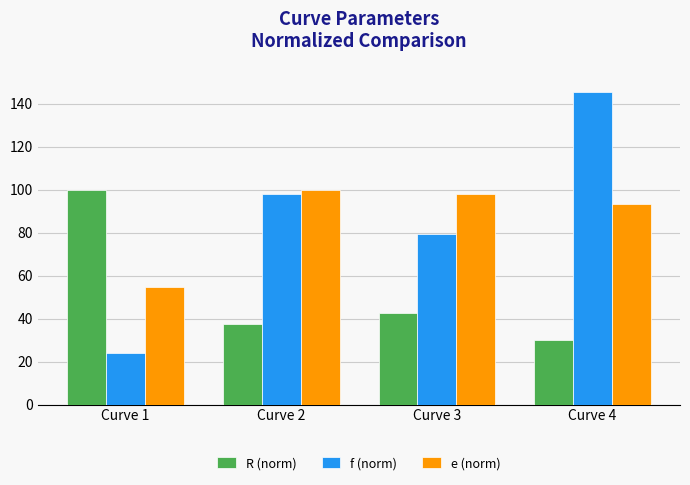

How many bars are there in total?

12